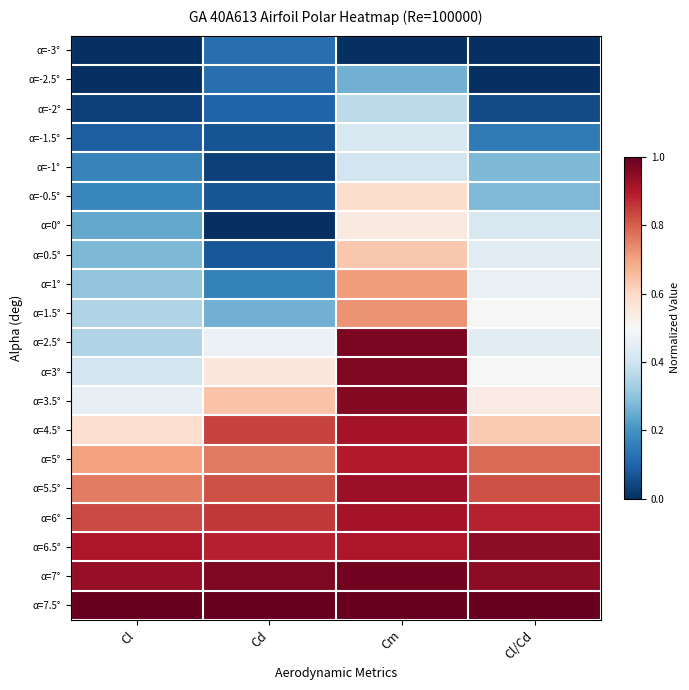

Reading left to right, extract all data points from this chart.

α=-3°: Cl=0.0	Cd=0.1	Cm=0.0	Cl/Cd=0.0
α=-2.5°: Cl=0.0	Cd=0.1	Cm=0.3	Cl/Cd=0.0
α=-2°: Cl=0.0	Cd=0.1	Cm=0.4	Cl/Cd=0.1
α=-1.5°: Cl=0.1	Cd=0.1	Cm=0.4	Cl/Cd=0.1
α=-1°: Cl=0.2	Cd=0.0	Cm=0.4	Cl/Cd=0.3
α=-0.5°: Cl=0.2	Cd=0.1	Cm=0.6	Cl/Cd=0.3
α=0°: Cl=0.2	Cd=0.0	Cm=0.5	Cl/Cd=0.4
α=0.5°: Cl=0.3	Cd=0.1	Cm=0.6	Cl/Cd=0.4
α=1°: Cl=0.3	Cd=0.2	Cm=0.7	Cl/Cd=0.5
α=1.5°: Cl=0.3	Cd=0.3	Cm=0.7	Cl/Cd=0.5
α=2.5°: Cl=0.3	Cd=0.5	Cm=1.0	Cl/Cd=0.4
α=3°: Cl=0.4	Cd=0.6	Cm=1.0	Cl/Cd=0.5
α=3.5°: Cl=0.5	Cd=0.6	Cm=1.0	Cl/Cd=0.5
α=4.5°: Cl=0.6	Cd=0.8	Cm=0.9	Cl/Cd=0.6
α=5°: Cl=0.7	Cd=0.8	Cm=0.9	Cl/Cd=0.8
α=5.5°: Cl=0.8	Cd=0.8	Cm=0.9	Cl/Cd=0.8
α=6°: Cl=0.8	Cd=0.9	Cm=0.9	Cl/Cd=0.9
α=6.5°: Cl=0.9	Cd=0.9	Cm=0.9	Cl/Cd=0.9
α=7°: Cl=0.9	Cd=1.0	Cm=1.0	Cl/Cd=0.9
α=7.5°: Cl=1.0	Cd=1.0	Cm=1.0	Cl/Cd=1.0